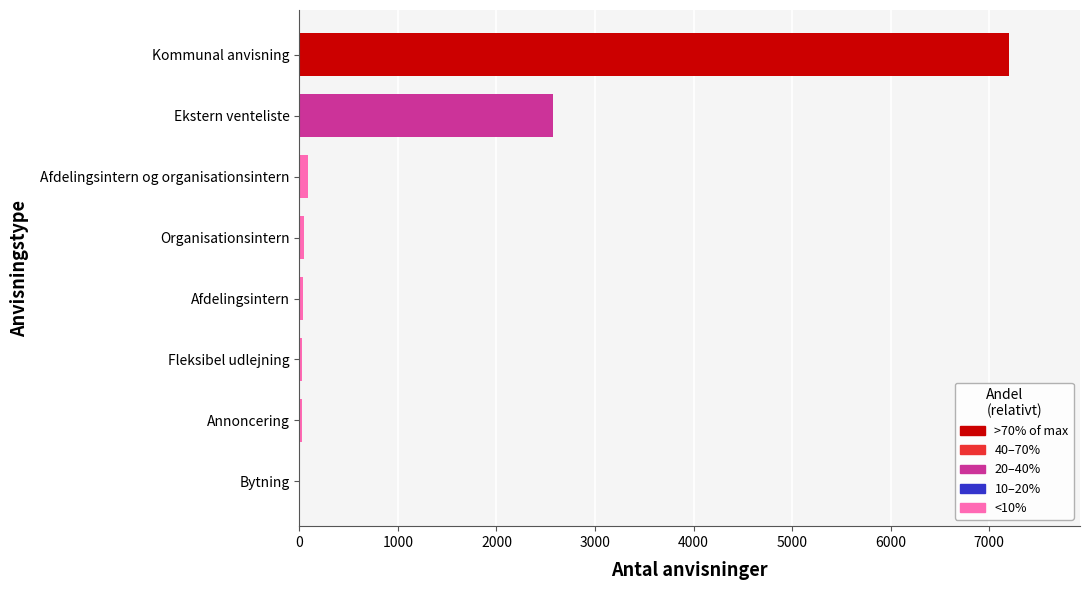

What is the sum of all values?

10002